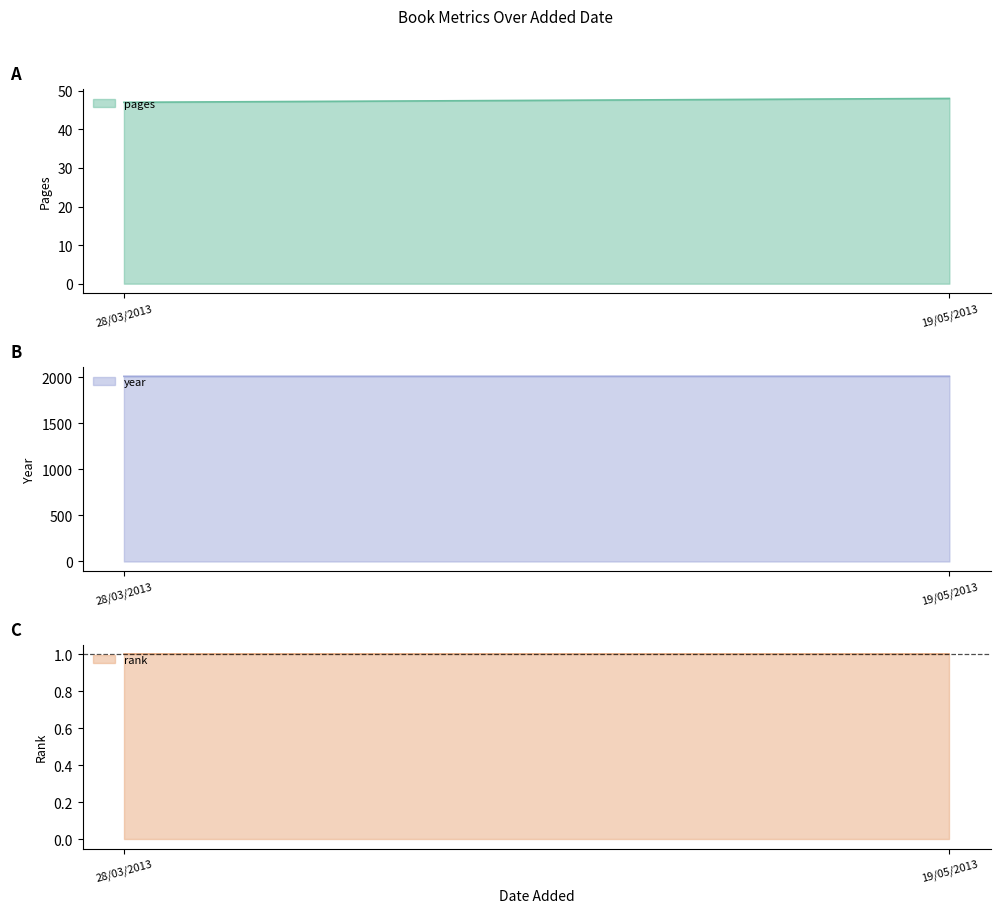

How many series are shown in this chart?

3